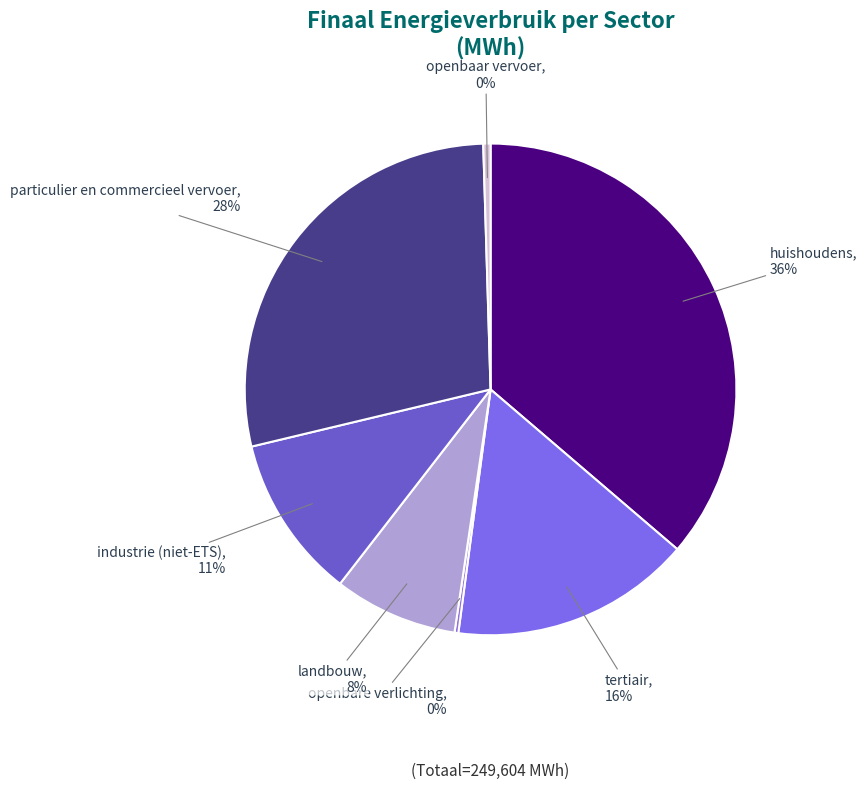

Is there any slice that represents more than half of the pie?

No